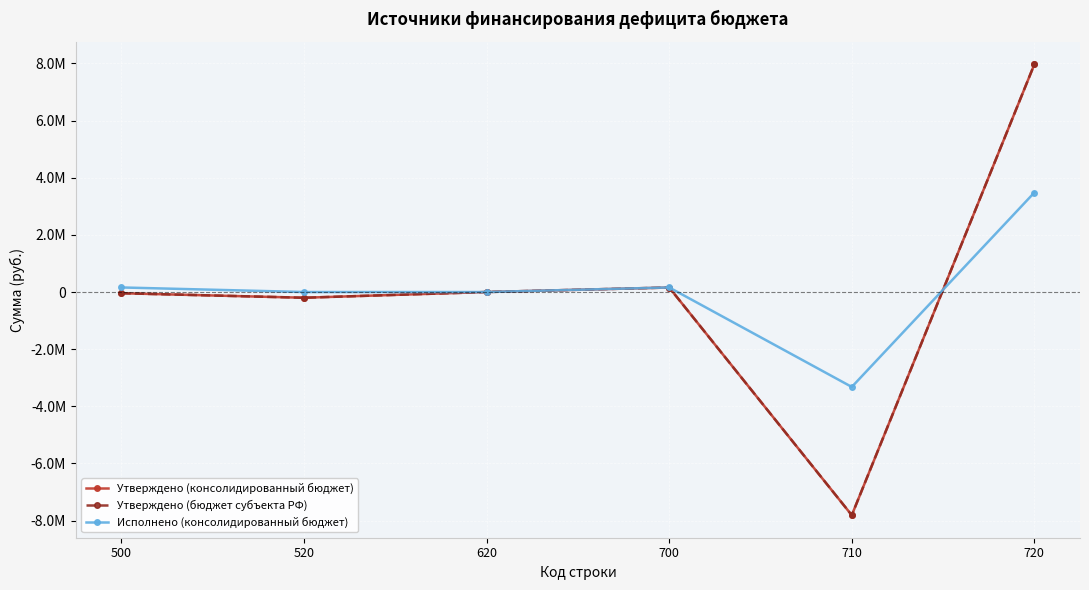

What is the smallest value displayed?

-7808623.0